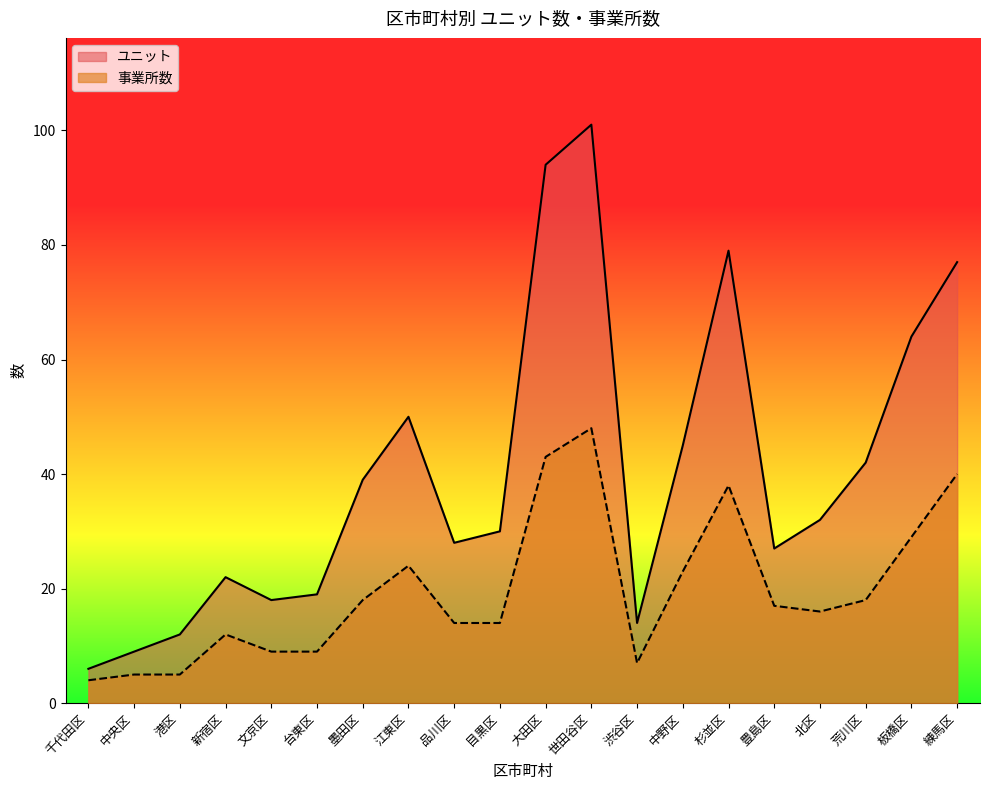

Which series changed the most between 江東区 and 練馬区?

ユニット